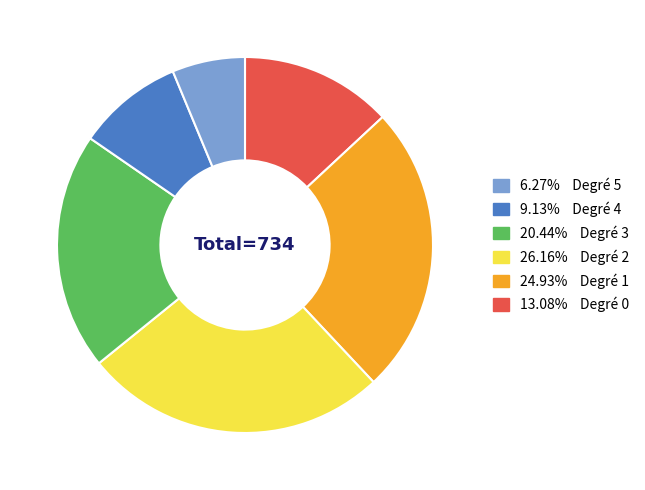

Is there any slice that represents more than half of the pie?

No